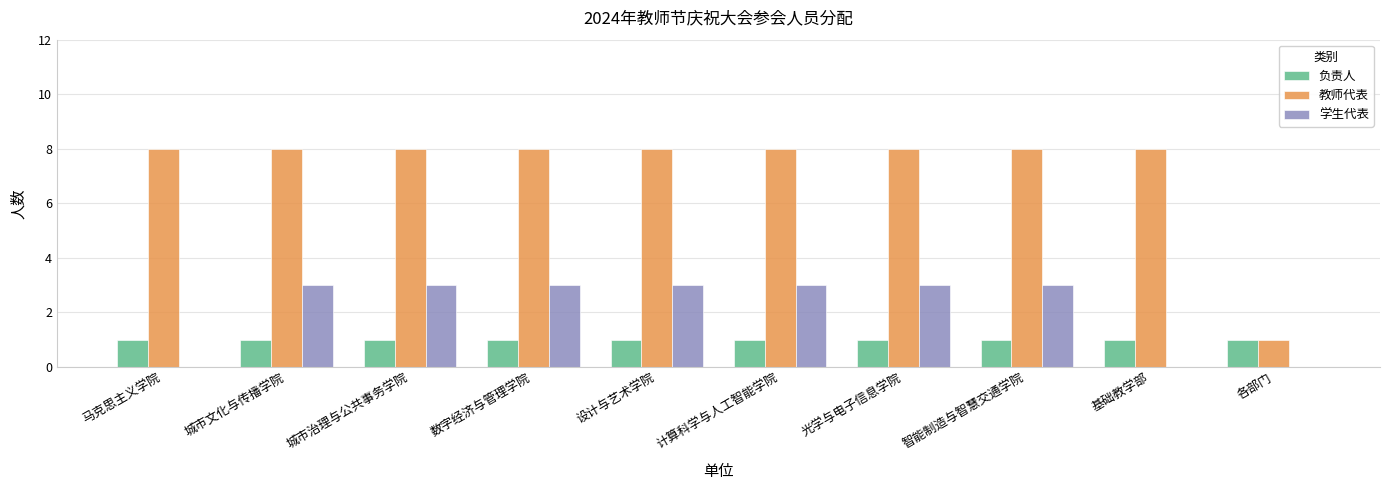

What is the difference between the 学生代表 values at 计算科学与人工智能学院 and 各部门?

3